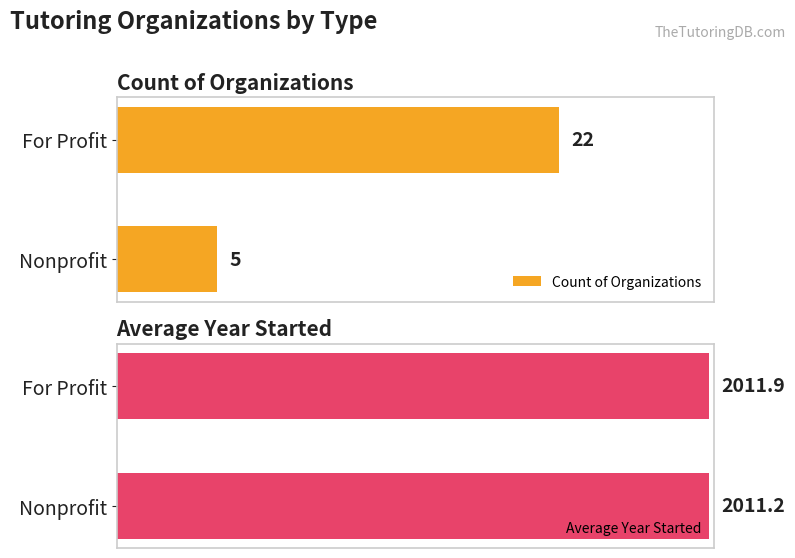

At how many categories does at least one series exceed 552?

2